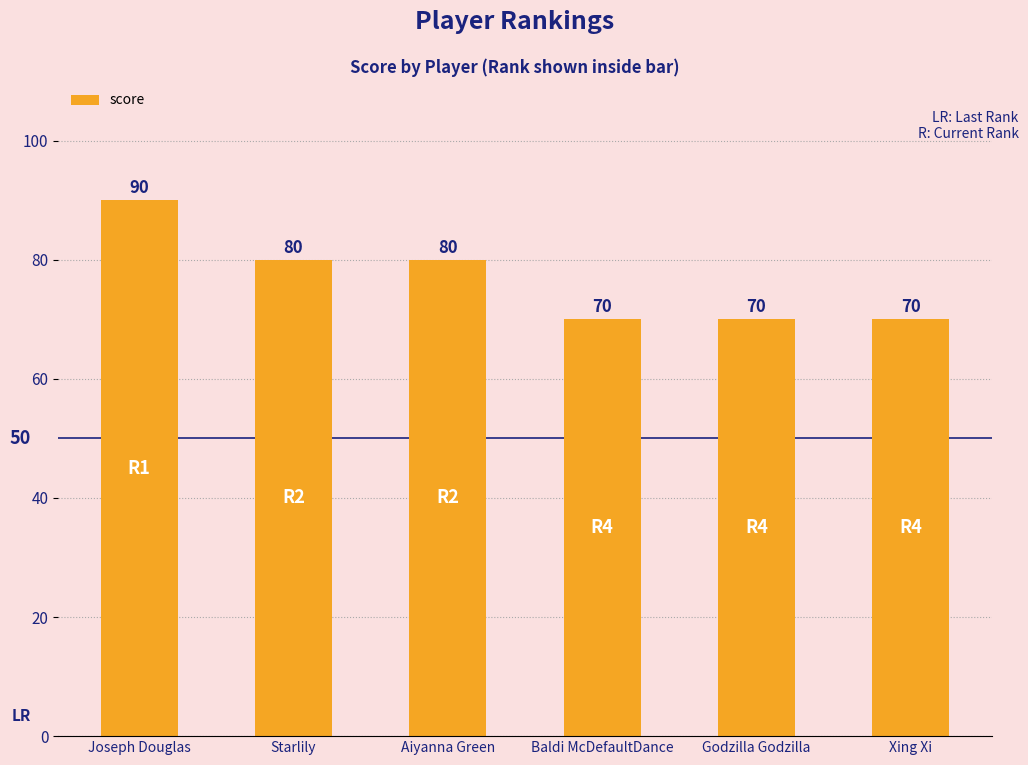

Which has a higher value, Starlily or Xing Xi?

Starlily